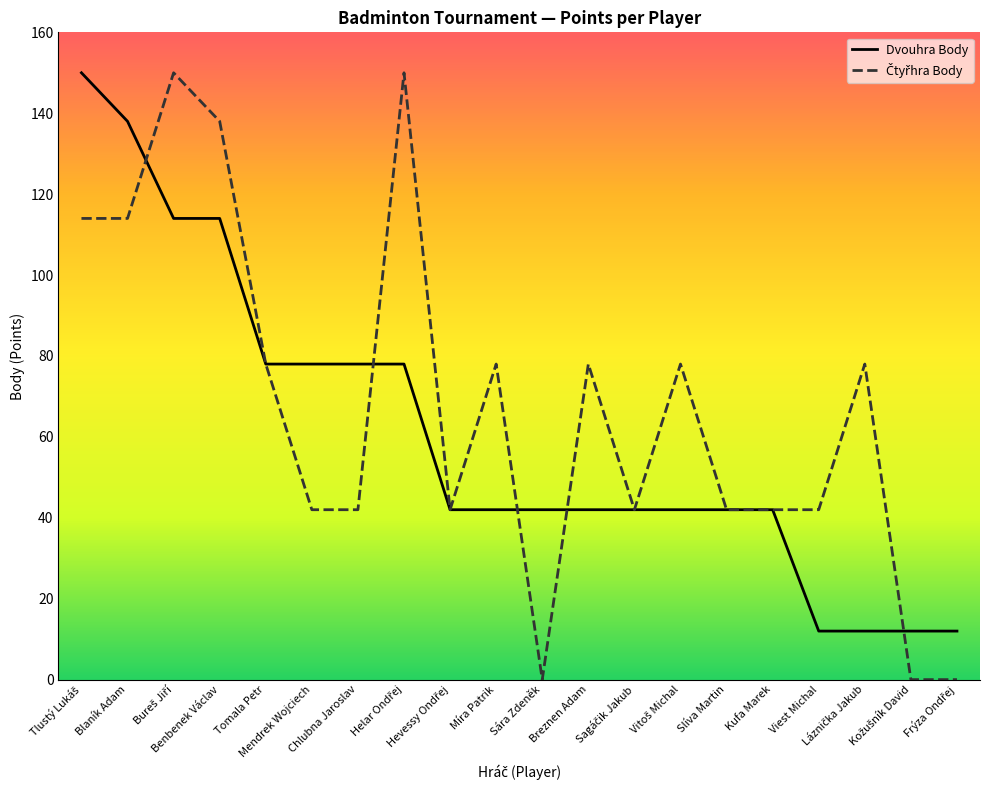

What is the greatest value displayed?

150